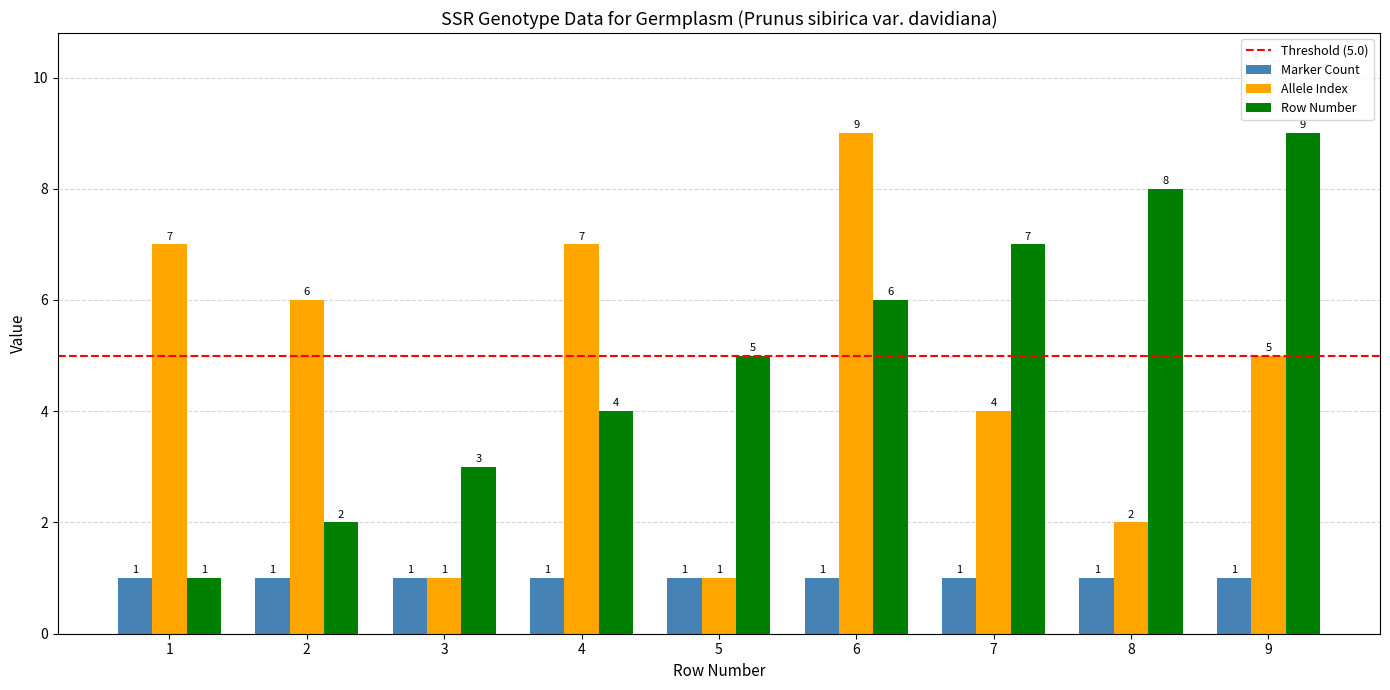

Reading left to right, extract all data points from this chart.

Marker Count: 1=1	2=1	3=1	4=1	5=1	6=1	7=1	8=1	9=1
Allele Index: 1=7	2=6	3=1	4=7	5=1	6=9	7=4	8=2	9=5
Row Number: 1=1	2=2	3=3	4=4	5=5	6=6	7=7	8=8	9=9